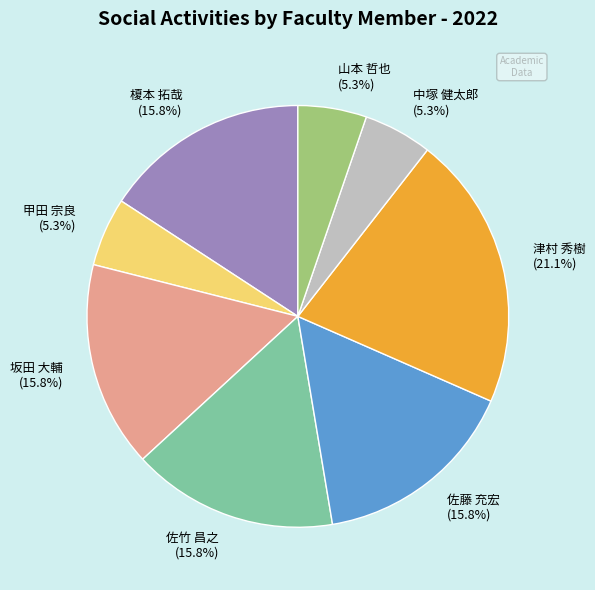

What is the largest slice in the pie chart?

津村 秀樹